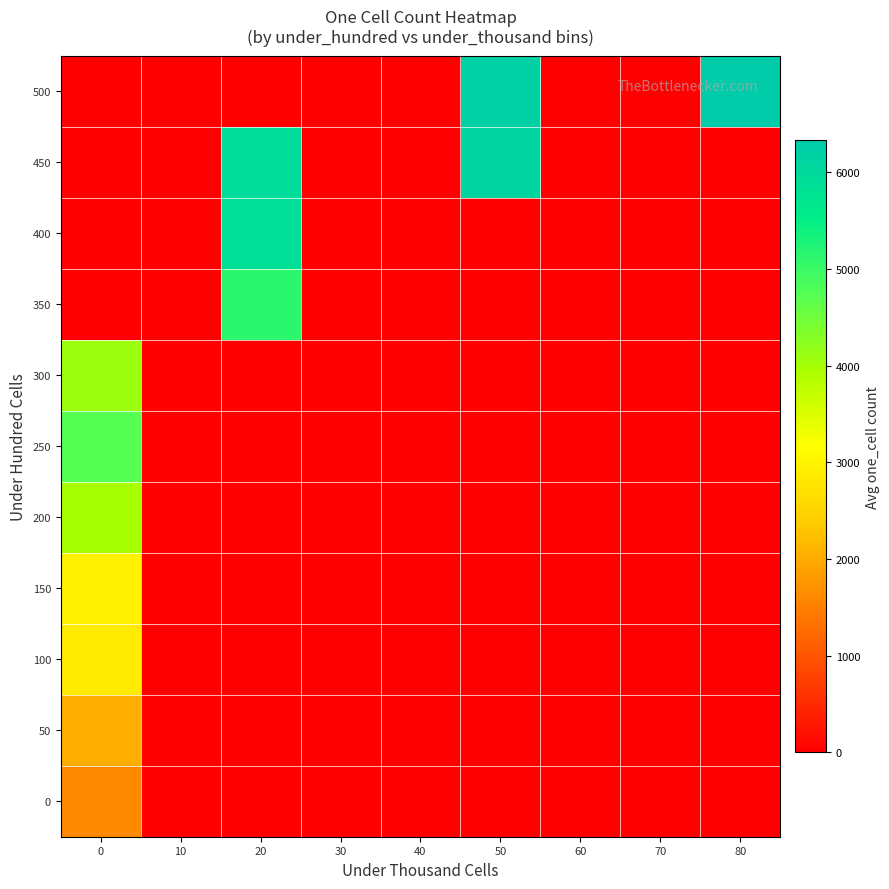

Rank the series by their maximum value, from highest to lowest.

500, 450, 400, 350, 250, 300, 200, 150, 100, 50, 0